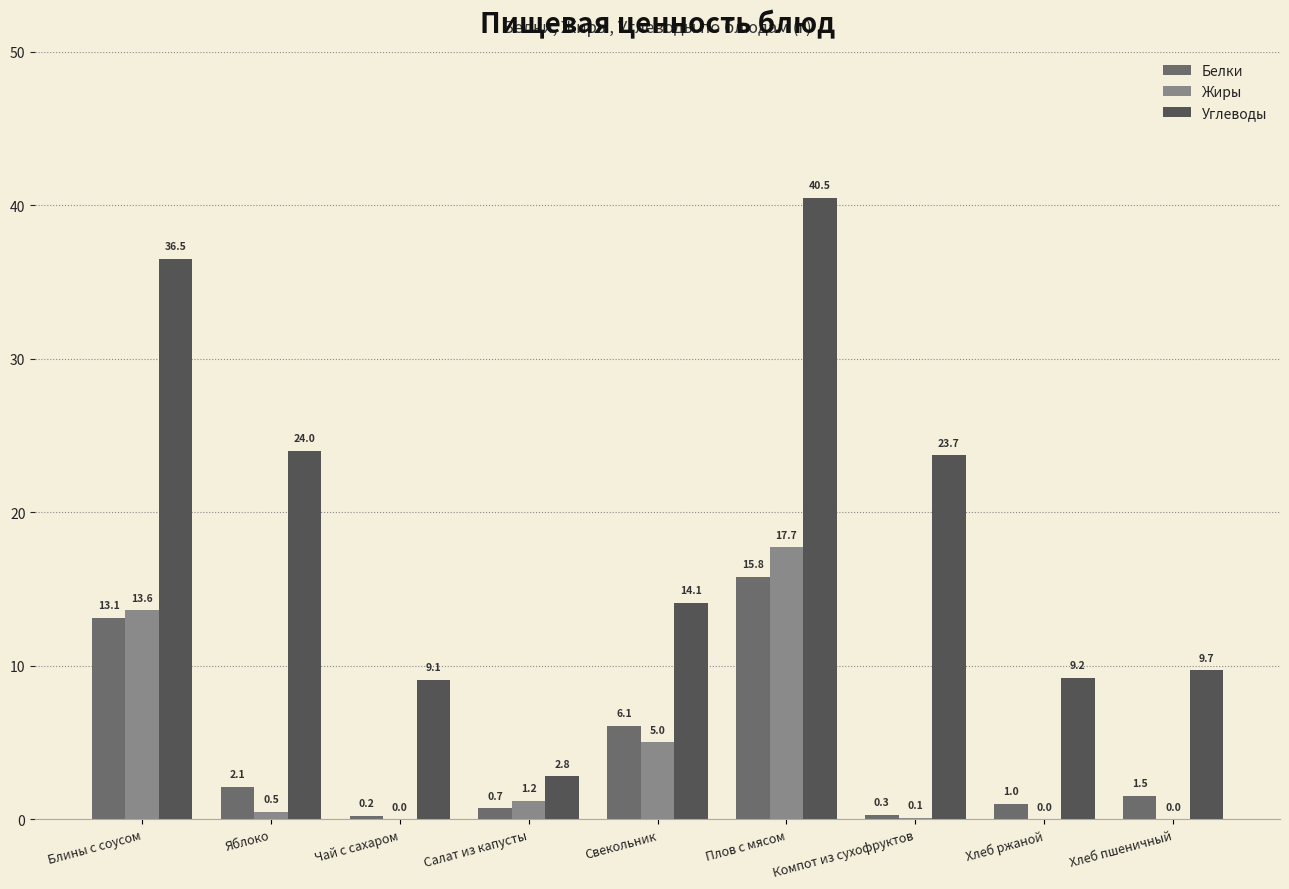

What is the sum of the Жиры values at Свекольник and Блины с соусом?

18.6